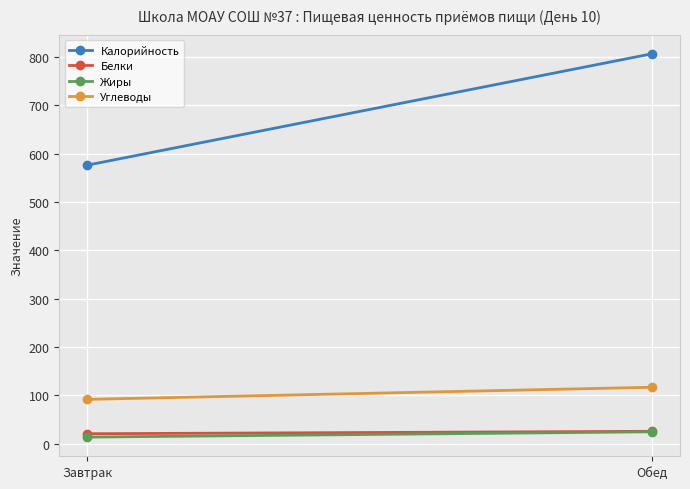

The Белки series shows 39 at Обед. True or false?

False